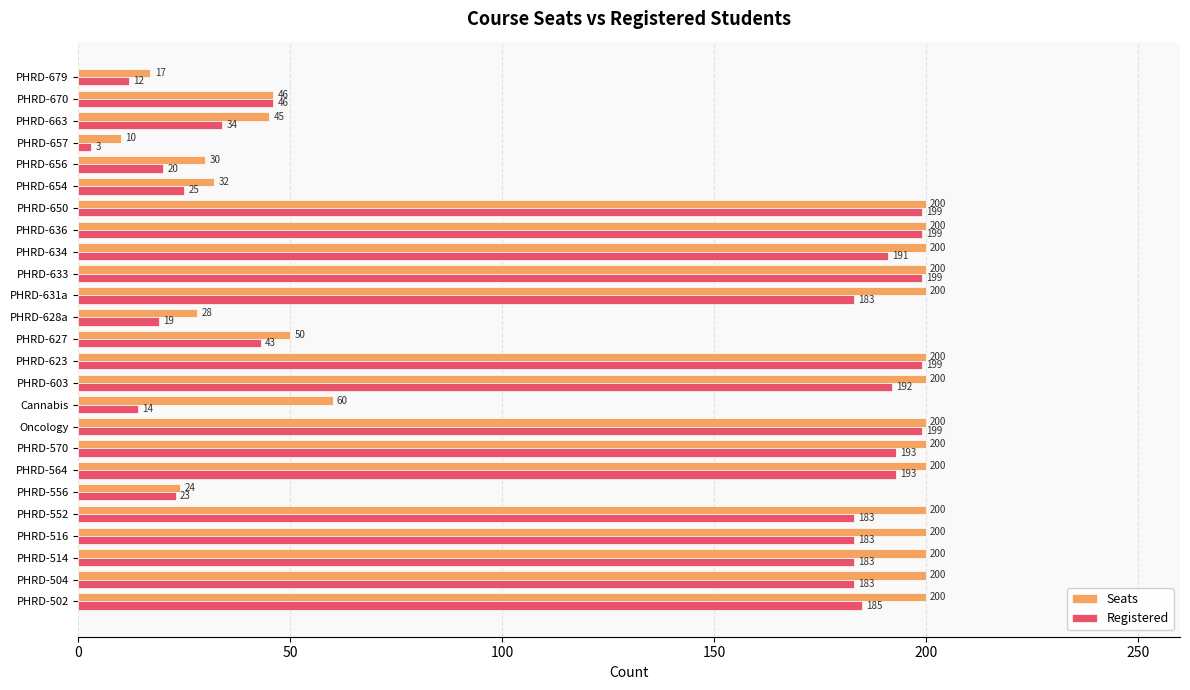

Count the number of data series in this chart.

2